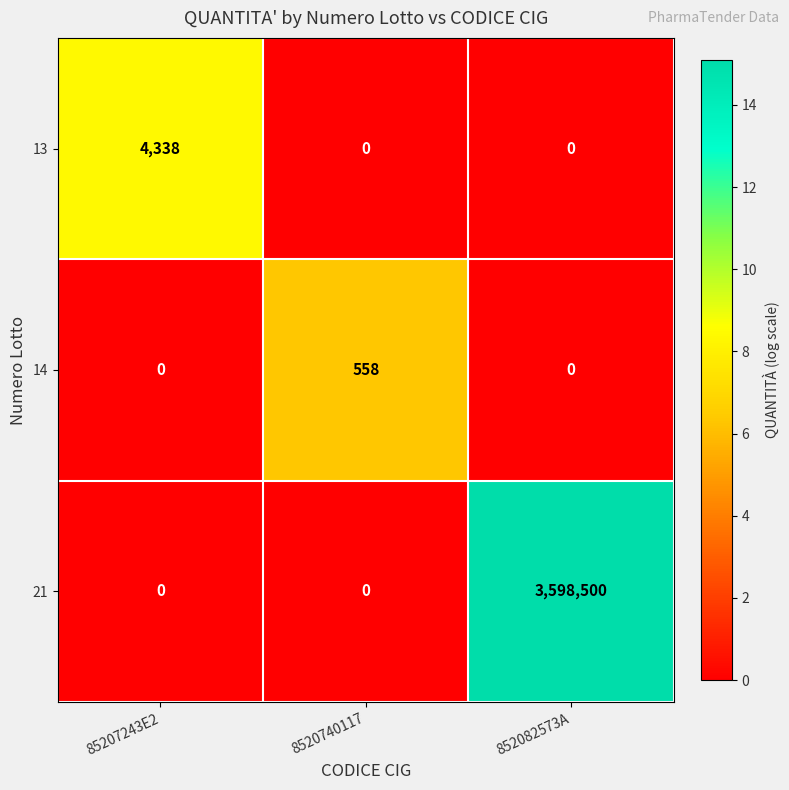

What is the difference between the maximum and minimum values in the 21 series?

3598500